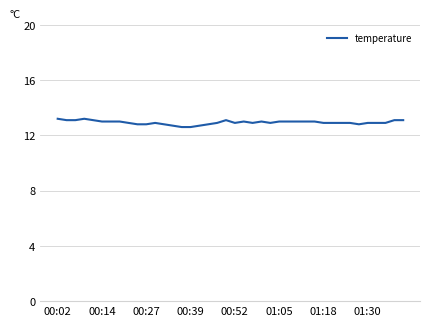

Reading left to right, list all the values displayed in this chart.

13.2	13.1	13.1	13.2	13.1	13.0	13.0	13.0	12.9	12.8	12.8	12.9	12.8	12.7	12.6	12.6	12.7	12.8	12.9	13.1	12.9	13.0	12.9	13.0	12.9	13.0	13.0	13.0	13.0	13.0	12.9	12.9	12.9	12.9	12.8	12.9	12.9	12.9	13.1	13.1